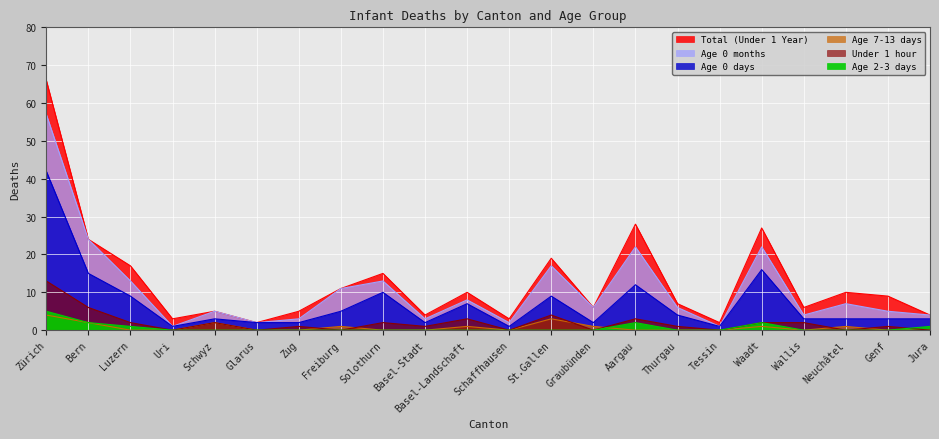

At which category is the sum across all series the highest?

Zürich